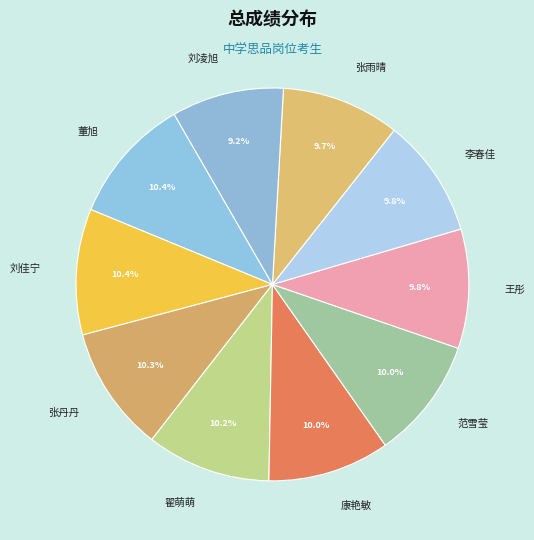

What portion of the pie excludes 翟萌萌?

89.8%